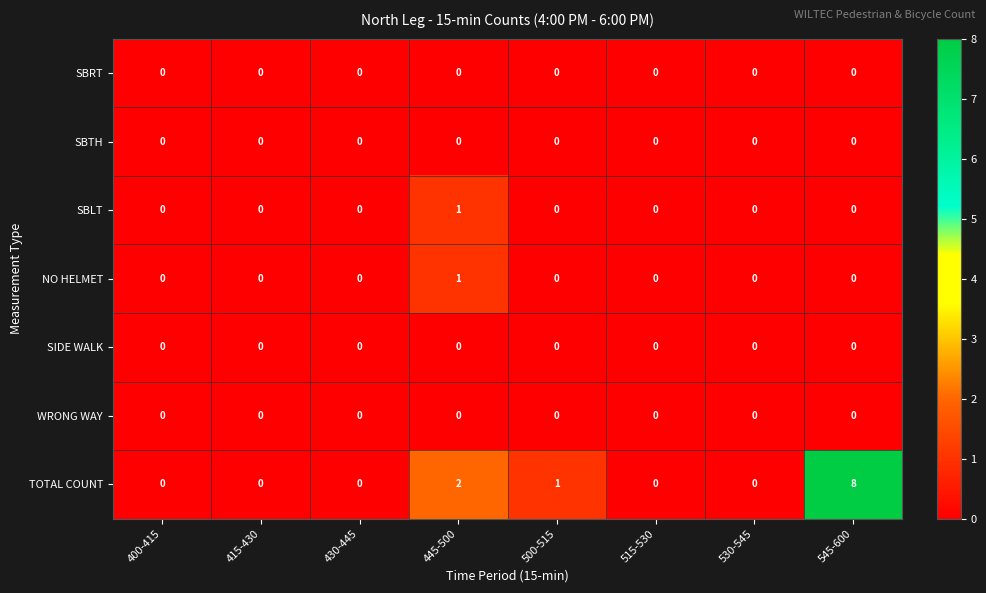

The value of SBLT at 530-545 is 0. True or false?

True